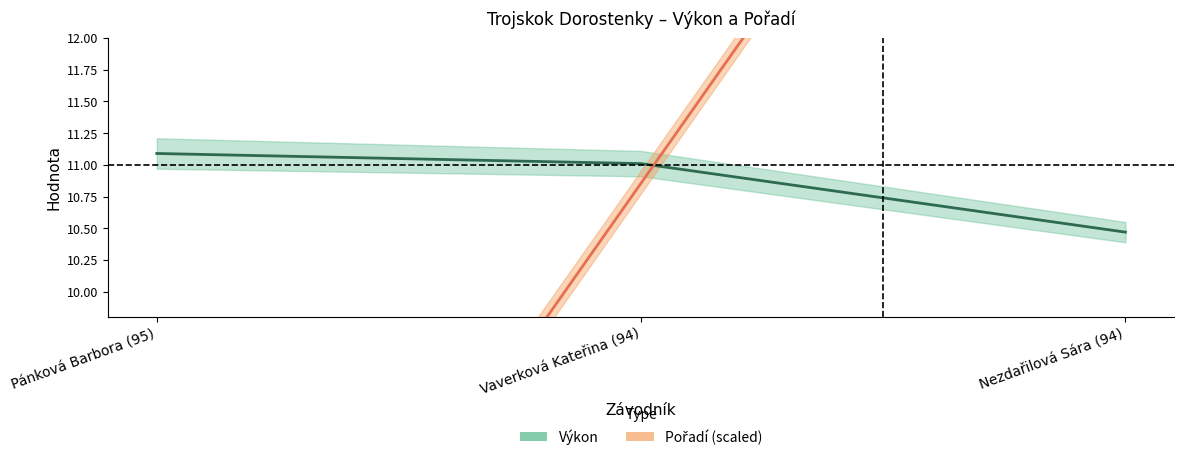

How many distinct data groups are displayed?

2